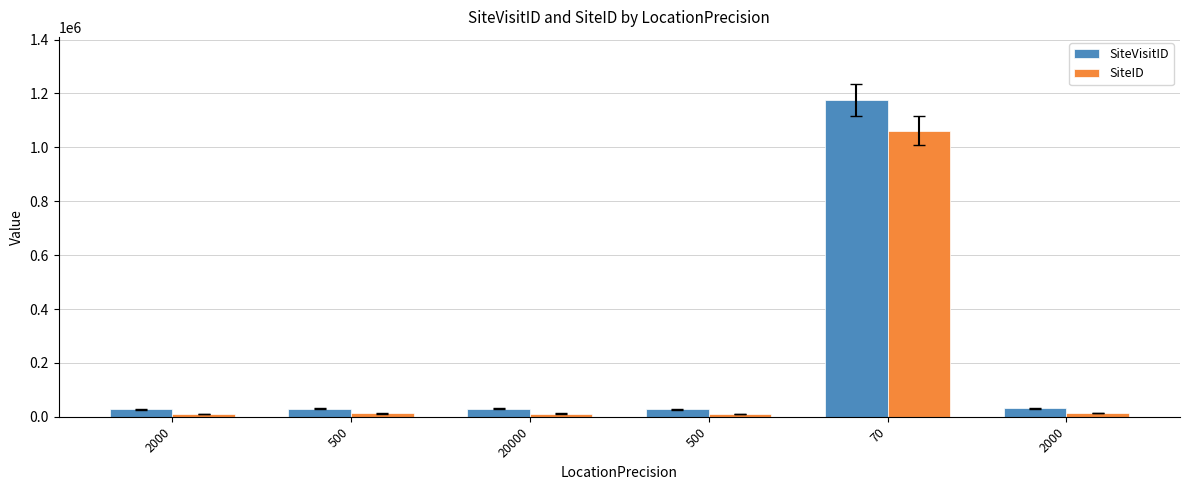

List the labels in order of SiteID value, largest first.

70, 2000, 500, 20000, 500, 2000